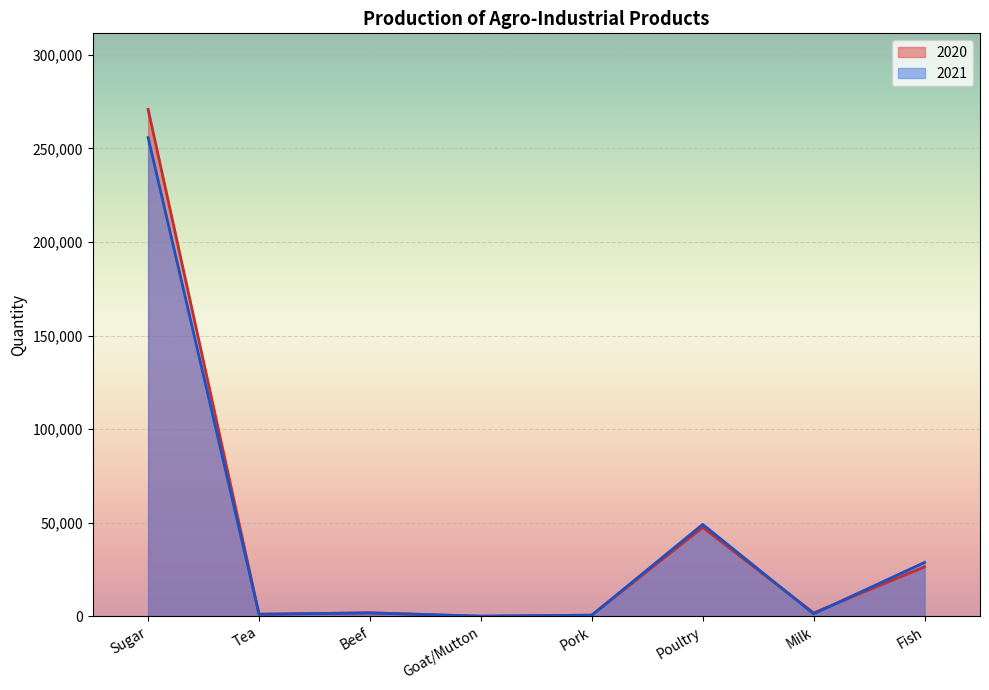

Which category has the highest value in the 2020 series?

Sugar